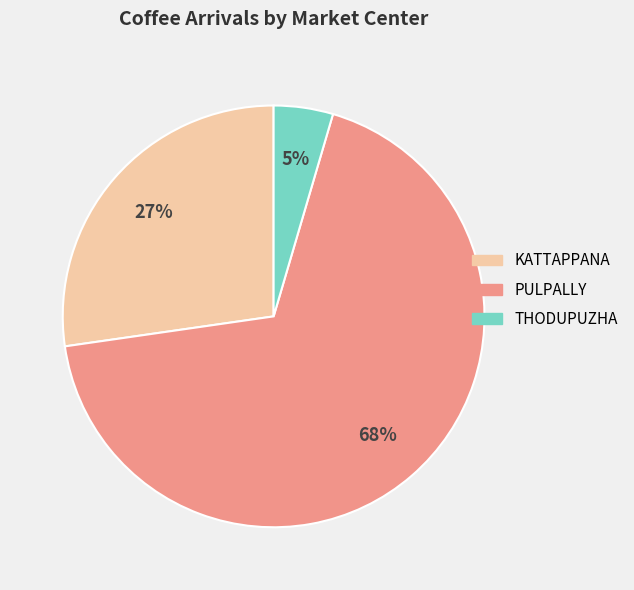

To the nearest percent, what is the average slice percentage?

33%